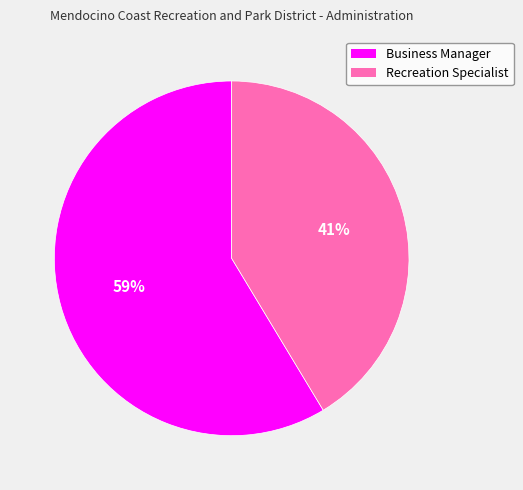

To the nearest percent, what is the combined percentage of Business Manager and Recreation Specialist?

100%